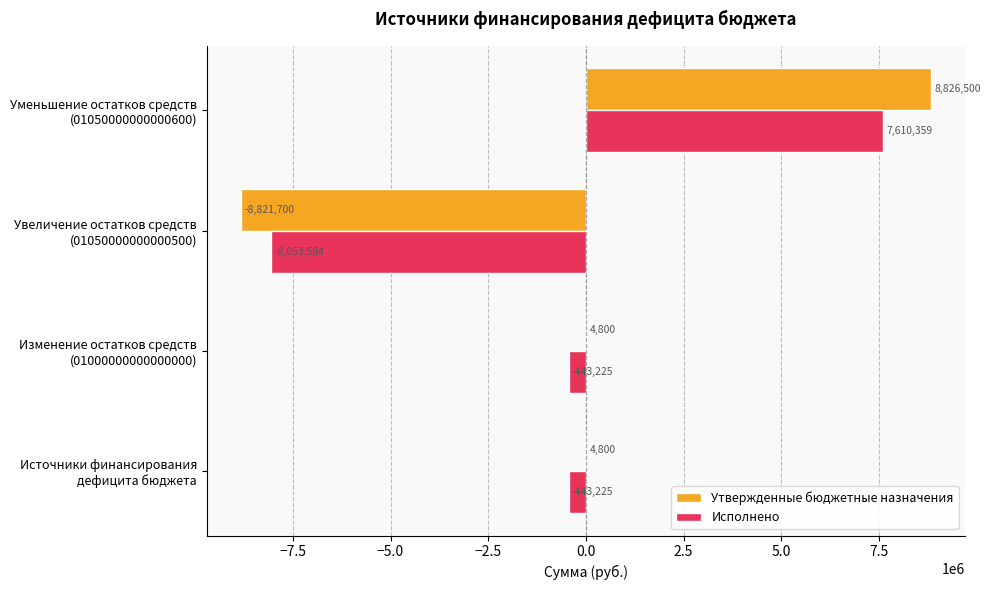

Which series has the largest total across all categories?

Утвержденные бюджетные назначения